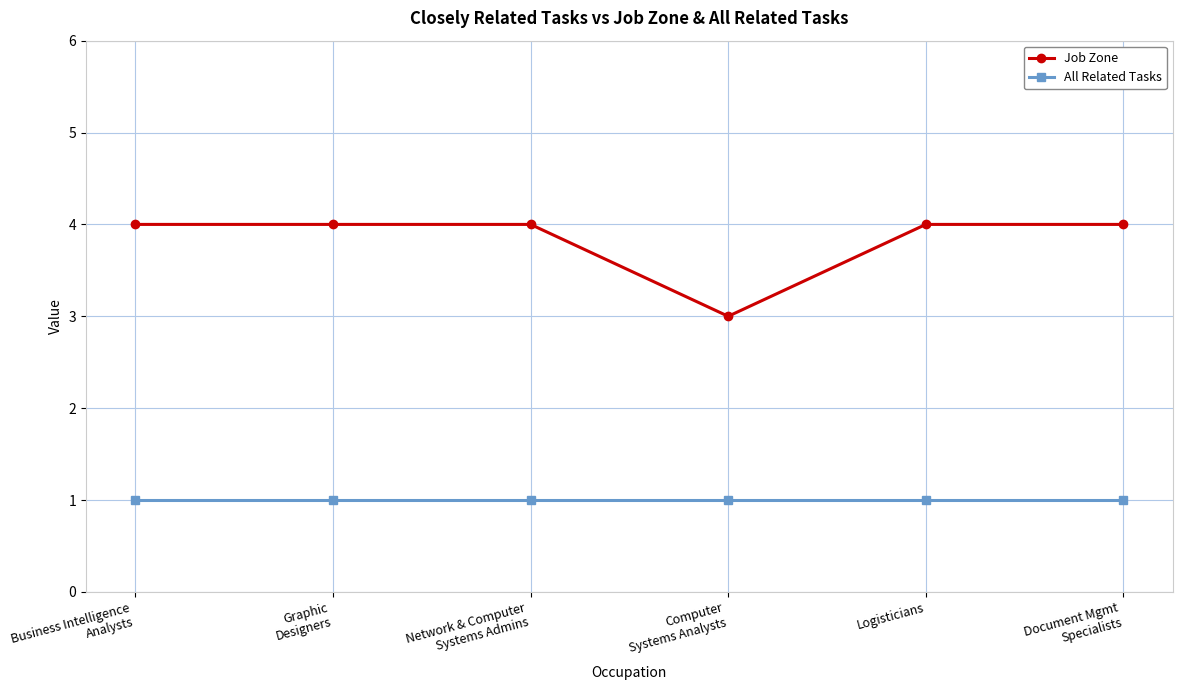

True or false: Job Zone has more than 2 interior local peaks.

False